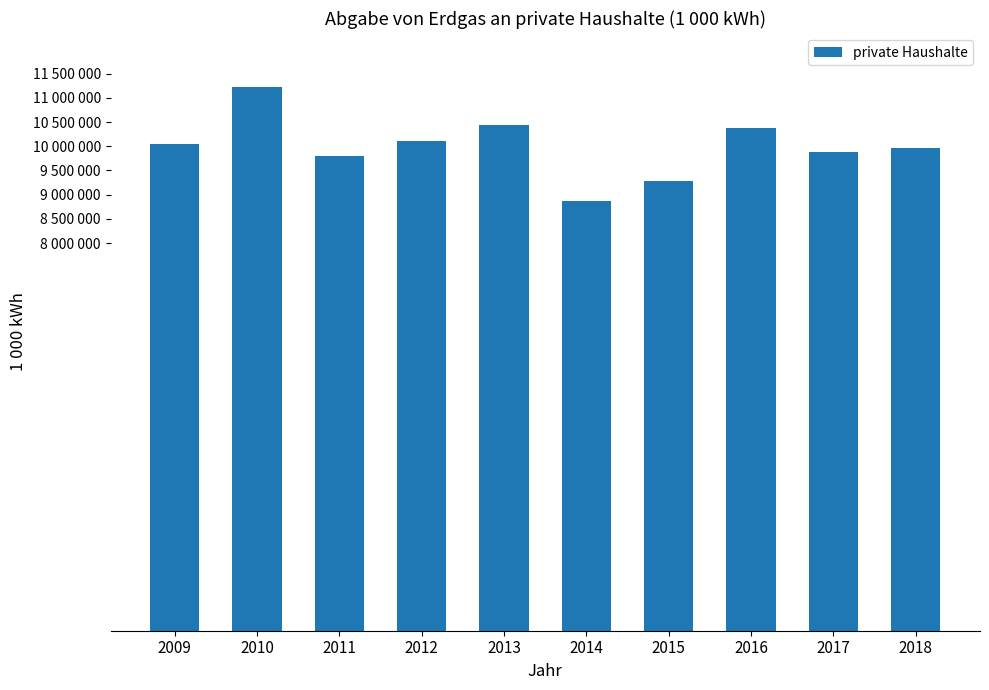

Are the bars horizontal?

No